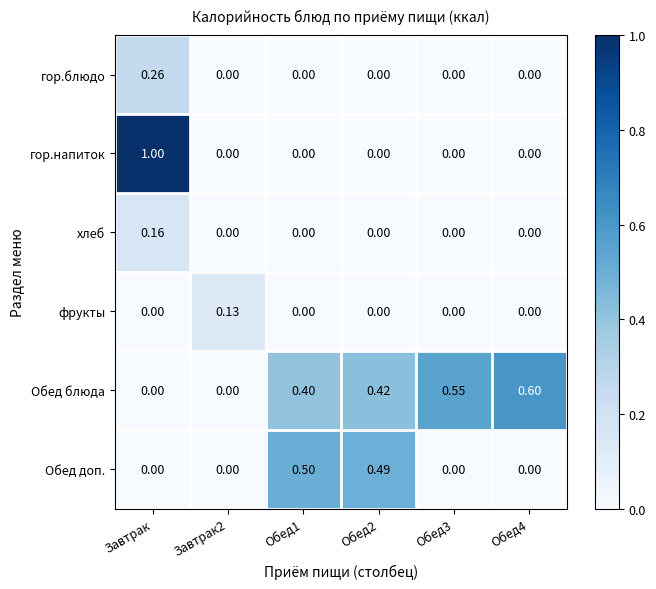

Which series changed the most between Завтрак2 and Обед4?

Обед блюда